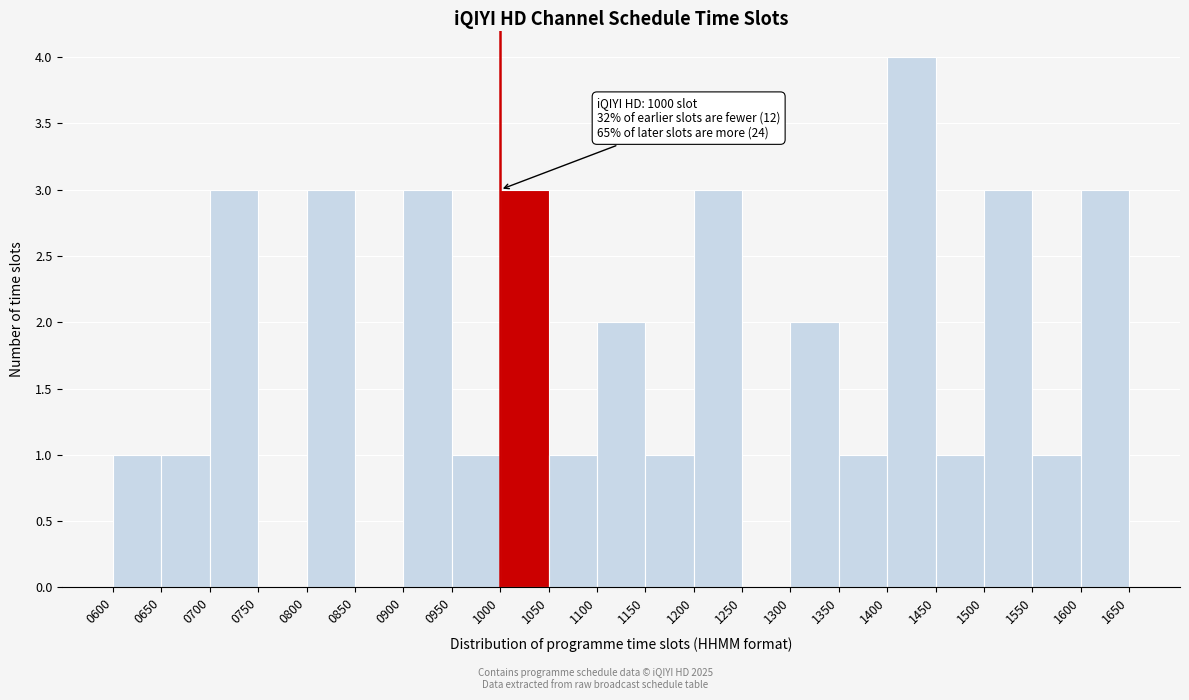

Over which range of the x-axis is the bar tallest?

1400 to 1450